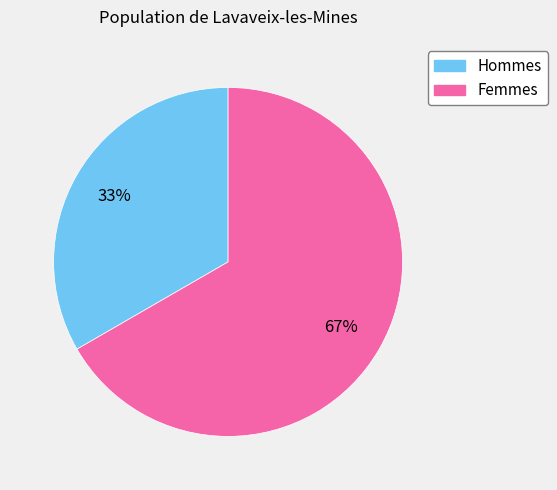

How many segments does this pie chart have?

2